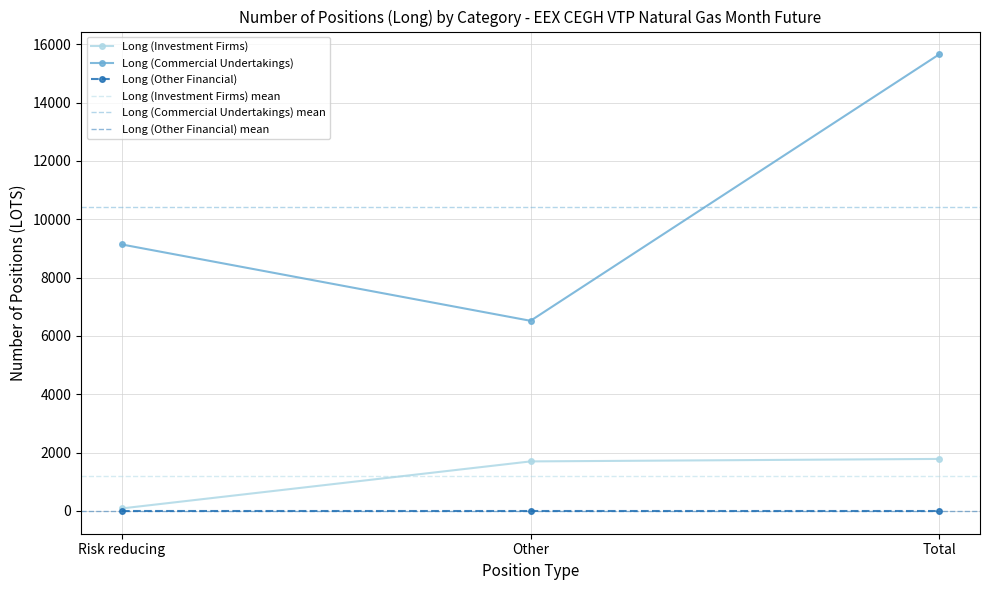

Is it true that Long (Investment Firms) equals 732 at Other?

False